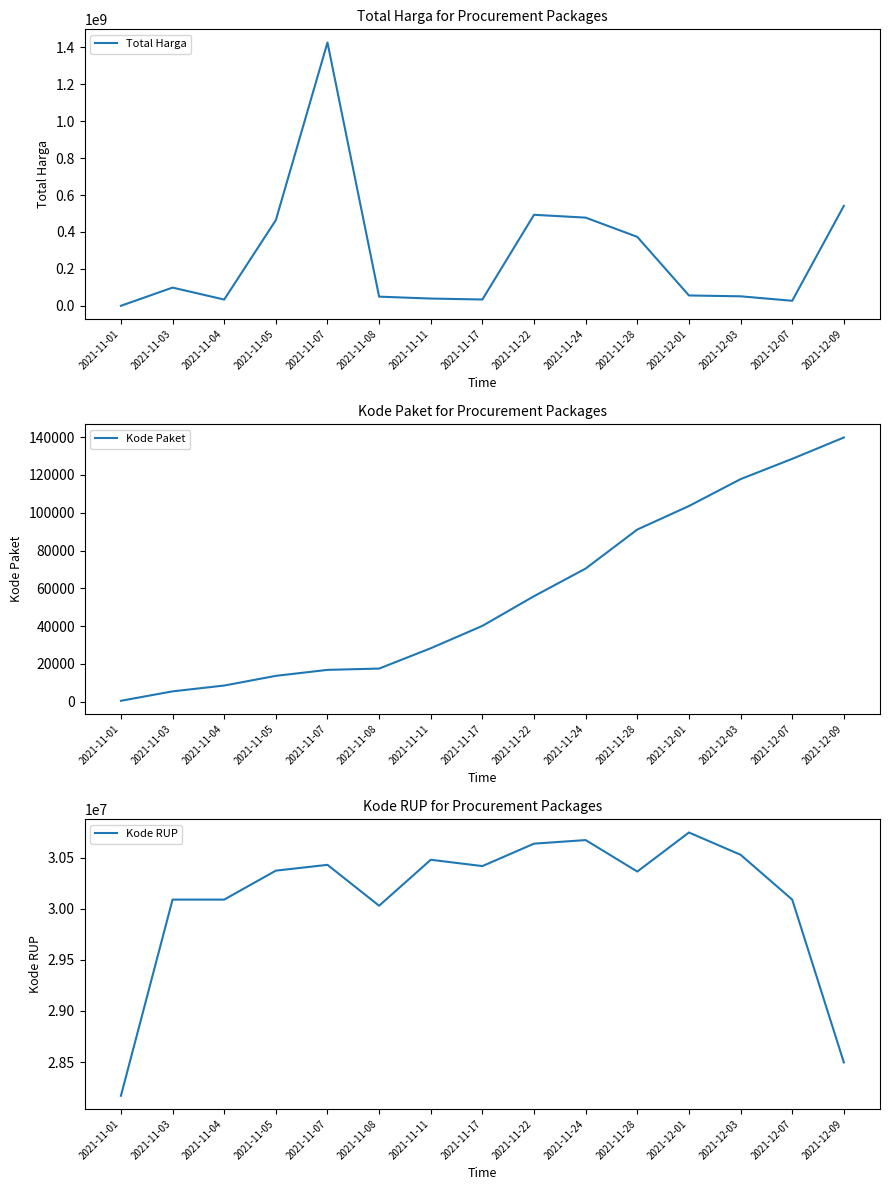

What is the label of the 5th point from the right?

2021-11-28